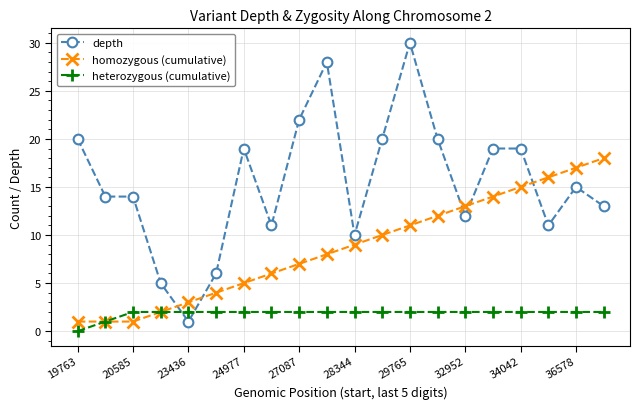

Reading left to right, extract all data points from this chart.

depth: 20	14	14	5	1	6	19	11	22	28	10	20	30	20	12	19	19	11	15	13
homozygous (cumulative): 1	1	1	2	3	4	5	6	7	8	9	10	11	12	13	14	15	16	17	18
heterozygous (cumulative): 0	1	2	2	2	2	2	2	2	2	2	2	2	2	2	2	2	2	2	2